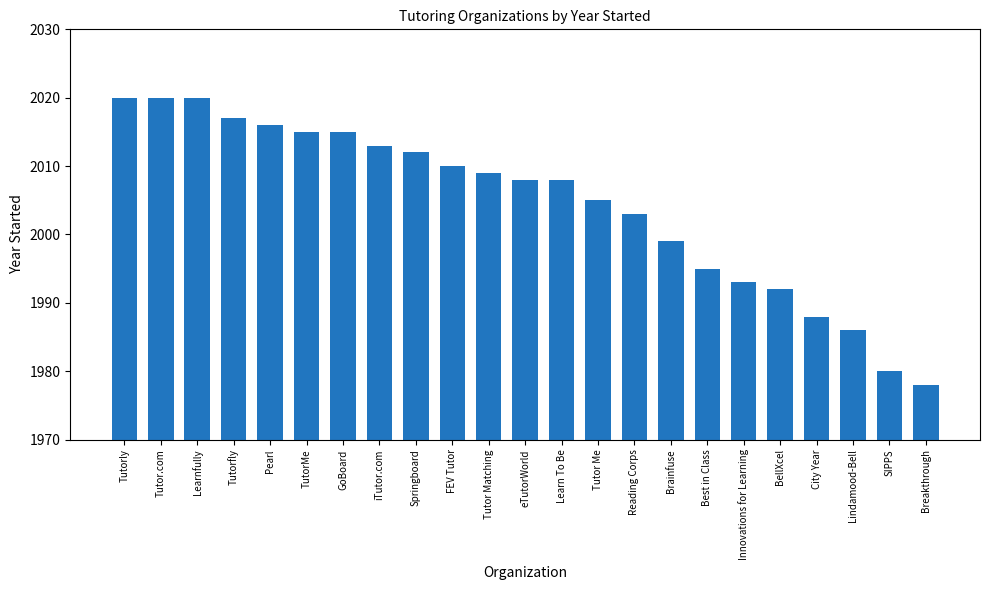

How many bars are there in total?

23